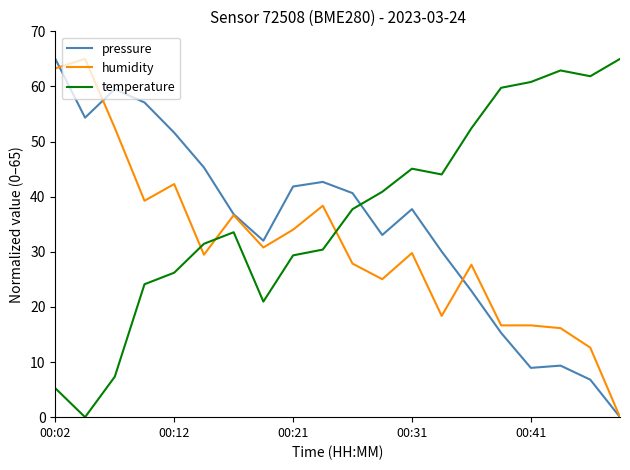

Rank the series by their average value, from lowest to highest.

humidity, pressure, temperature